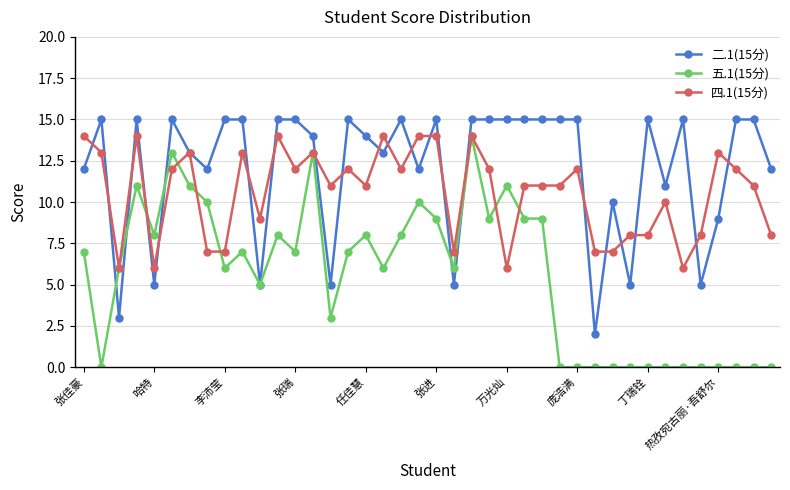

Which series has the largest total across all categories?

二.1(15分)